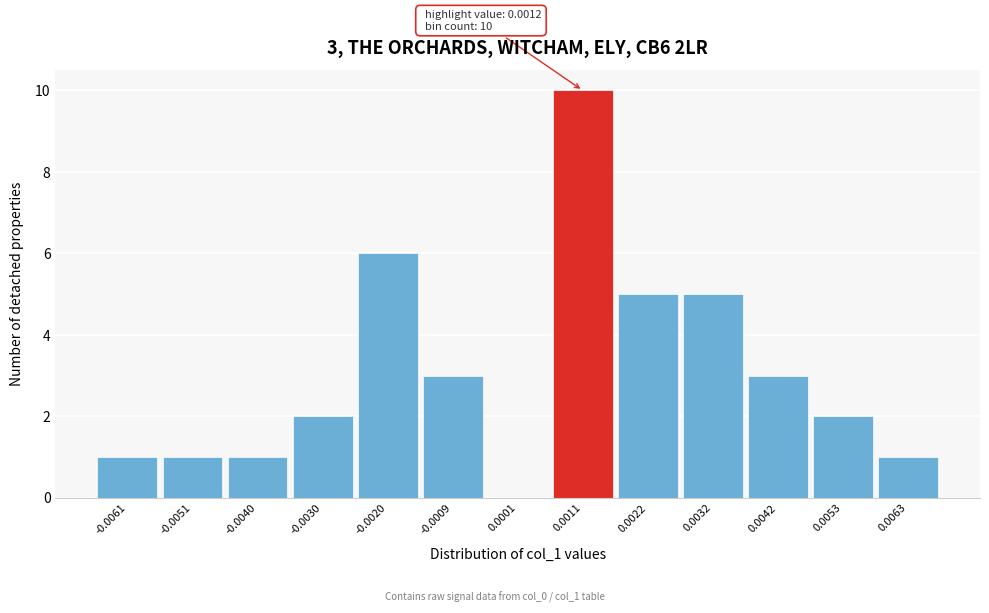

Reading left to right, extract all data points from this chart.

-0.0061=1	-0.0051=1	-0.0040=1	-0.0030=2	-0.0020=6	-0.0009=3	0.0001=0	0.0011=10	0.0022=5	0.0032=5	0.0042=3	0.0053=2	0.0063=1